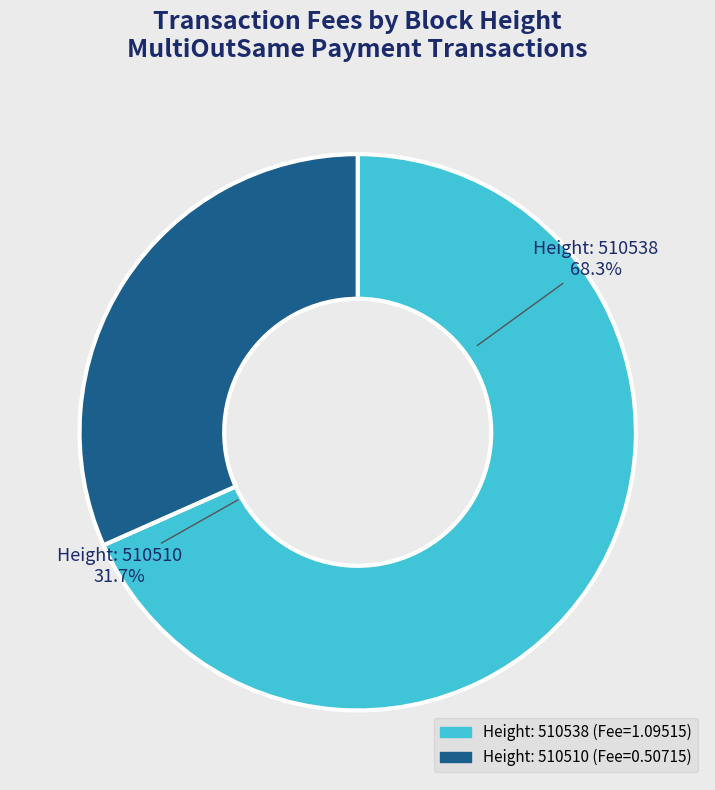

Combined, what portion of the pie is 510510 and 510538?

100.0%